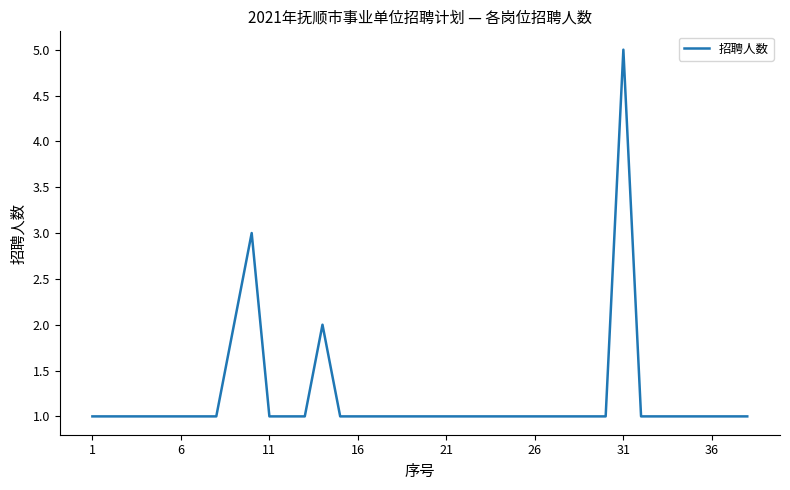

What is the greatest value displayed?

5